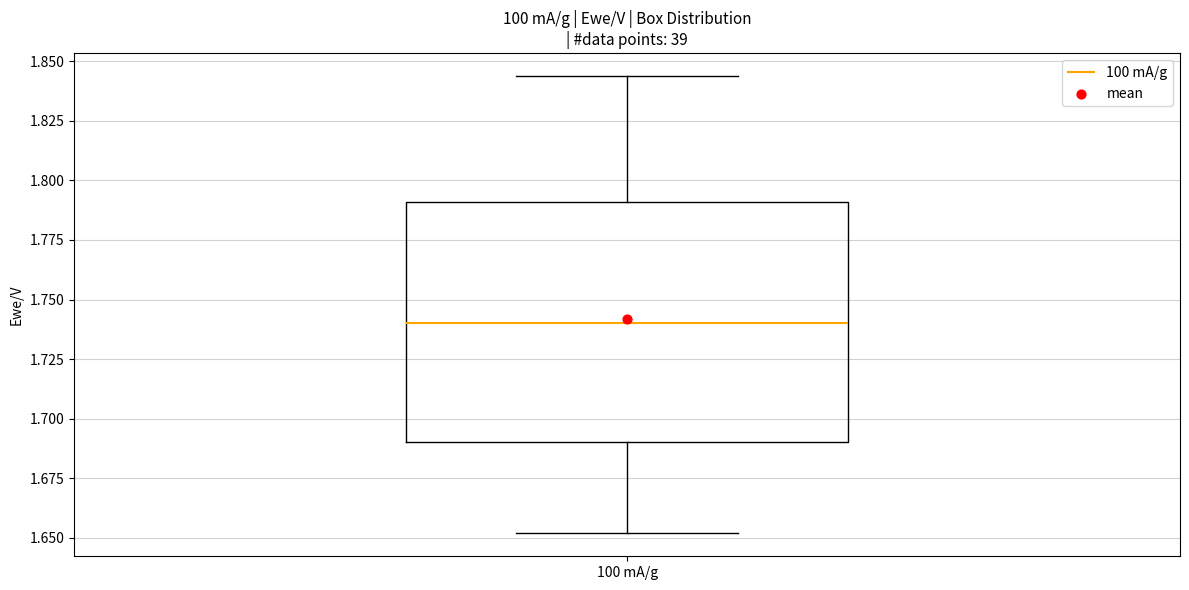

Where does the upper whisker of the box for 100 mA/g end on the y-axis? The values are not printed on the chart, so give them approximately, as read against the axis.

1.845